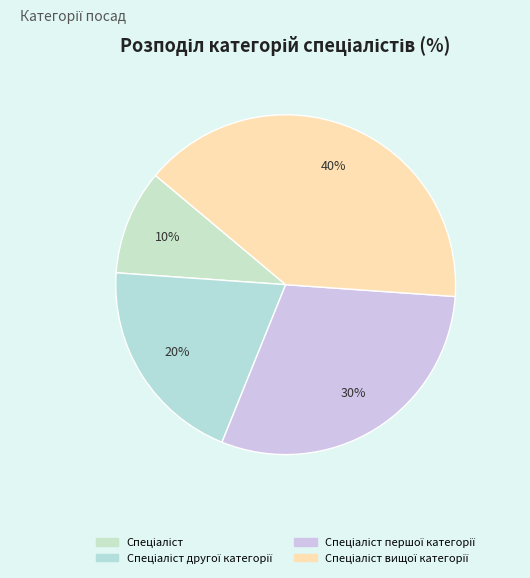

Does Спеціаліст represent more than half of the total?

No